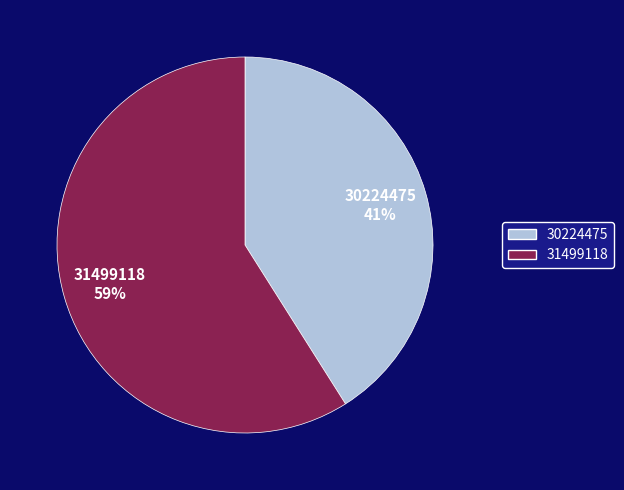

To the nearest percent, what percentage of the pie is 30224475?

41%